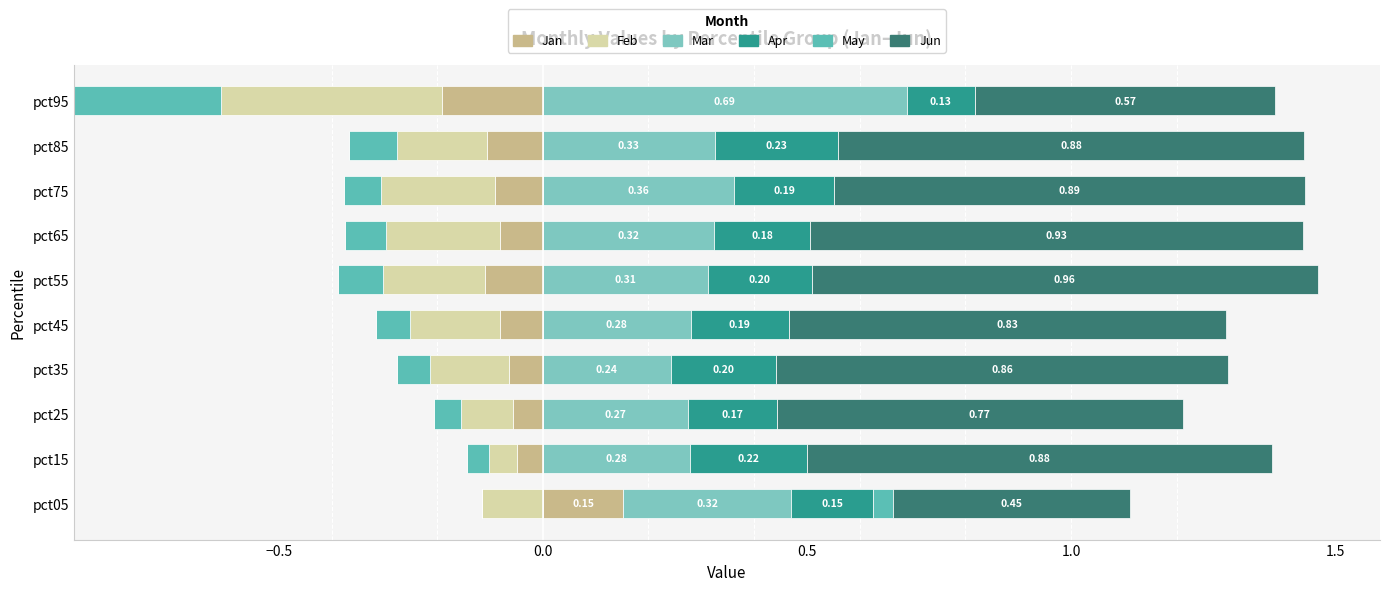

Count the number of categories in the chart.

10